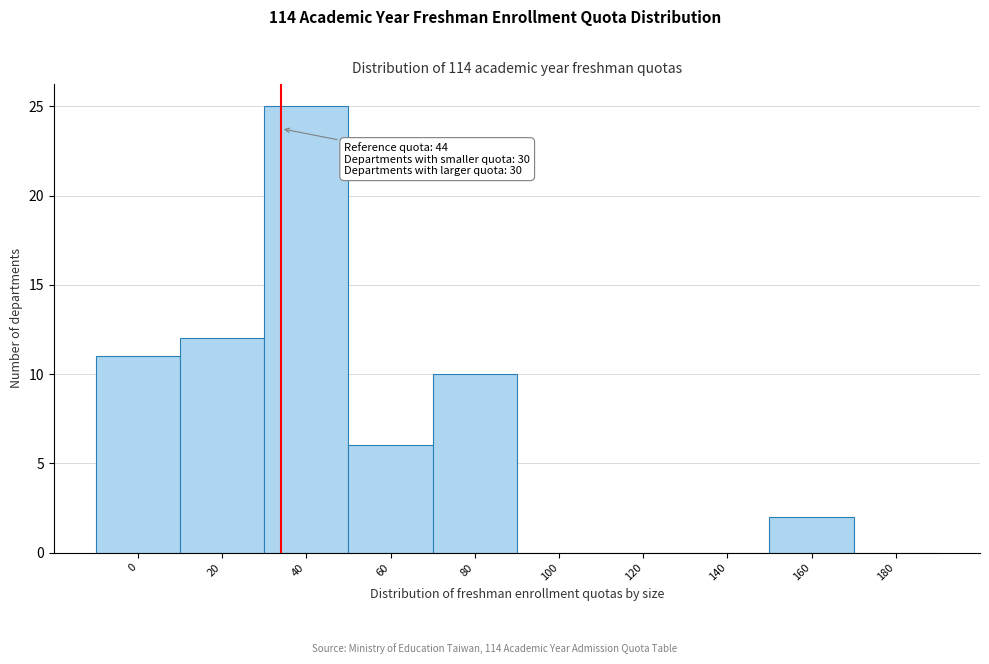

Reading left to right, what are all the values shown in this chart?

0=11	20=12	40=25	60=6	80=10	100=0	120=0	140=0	160=2	180=0